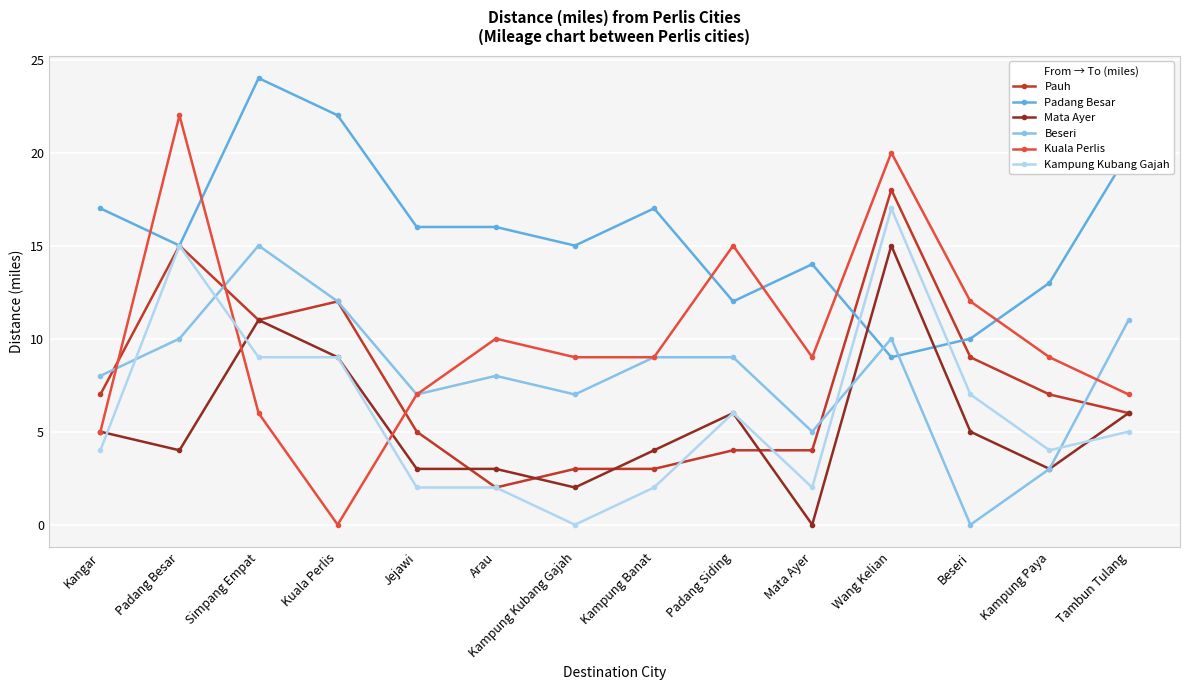

At which category does Padang Besar reach its first local peak?

Simpang Empat